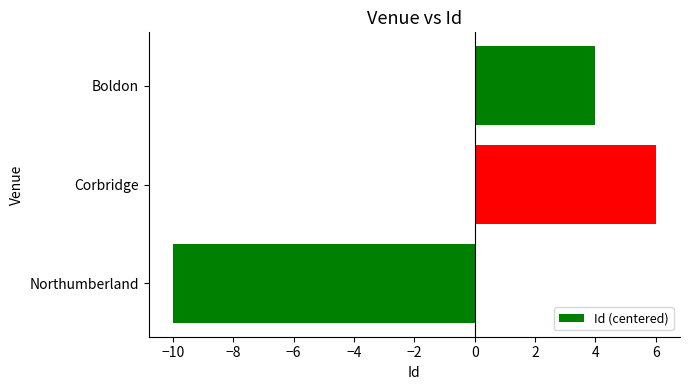

How many categories are shown in the chart?

3